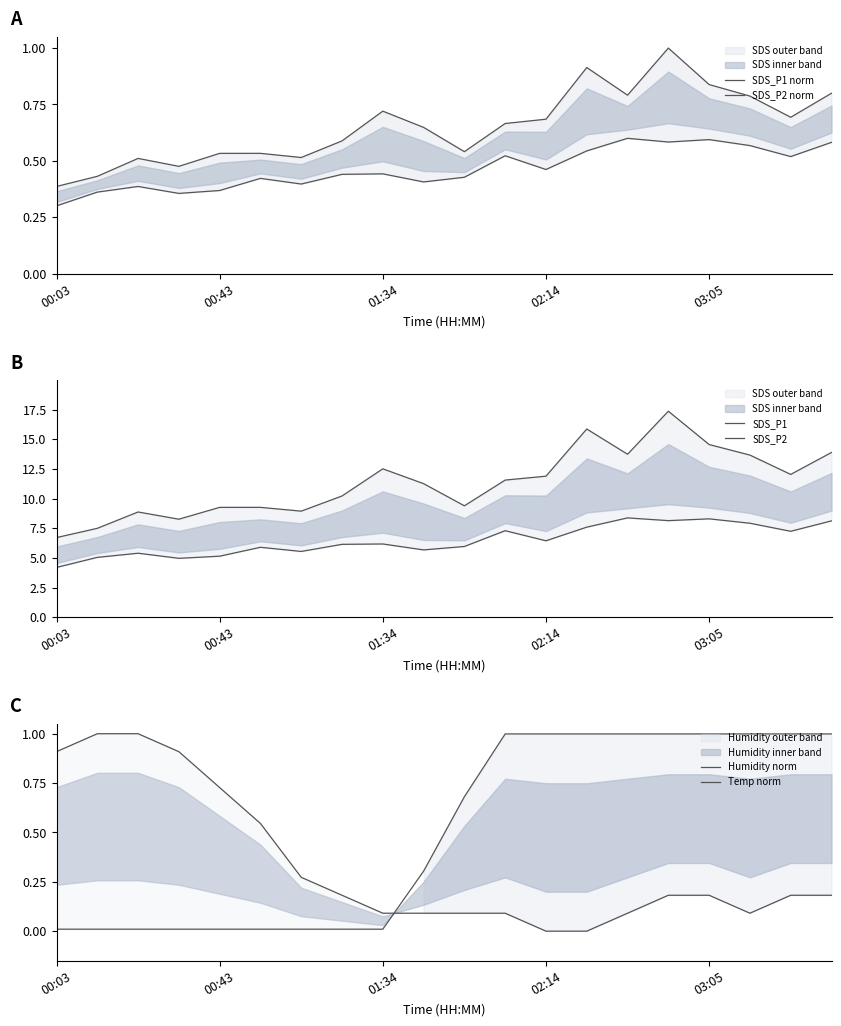

True or false: SDS_P1 has more than 2 points higher than both neighbors.

True